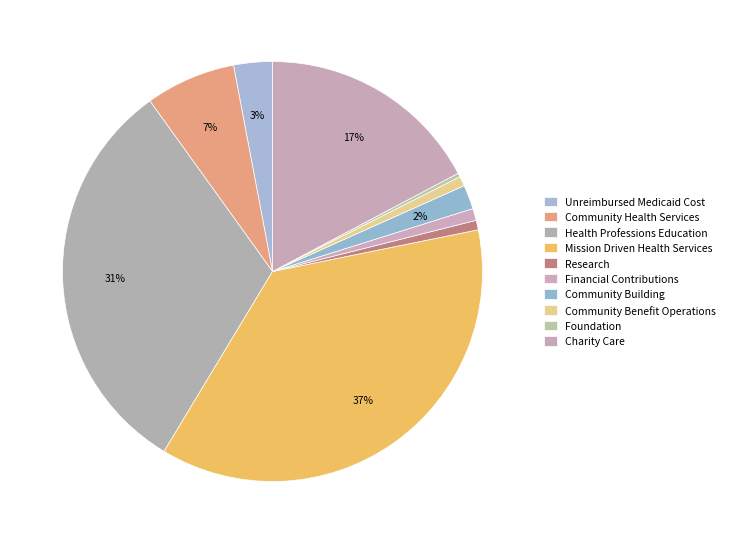

Count the number of slices in the pie.

10